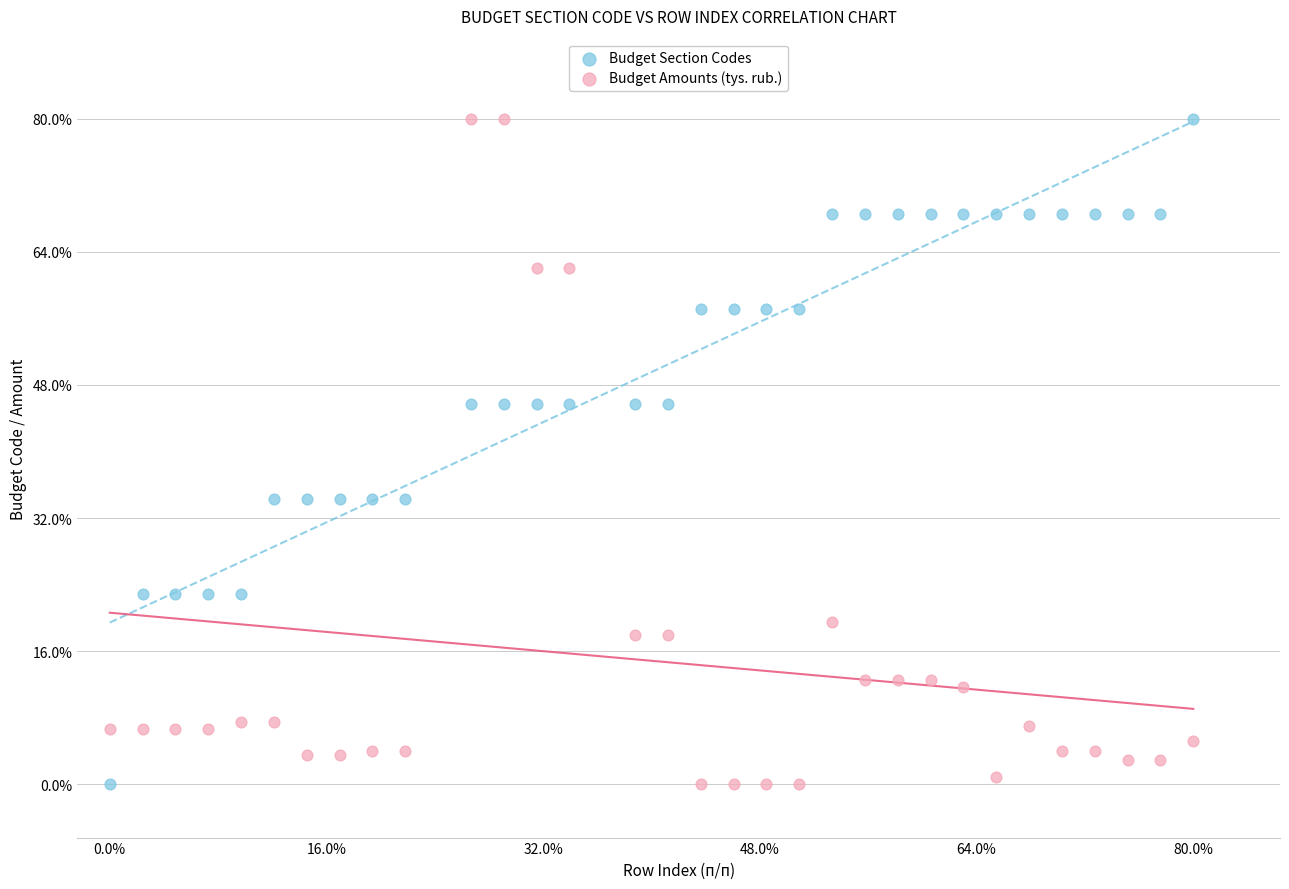

What are all the series names shown in the legend?

Budget Section Codes, Budget Amounts (tys. rub.)